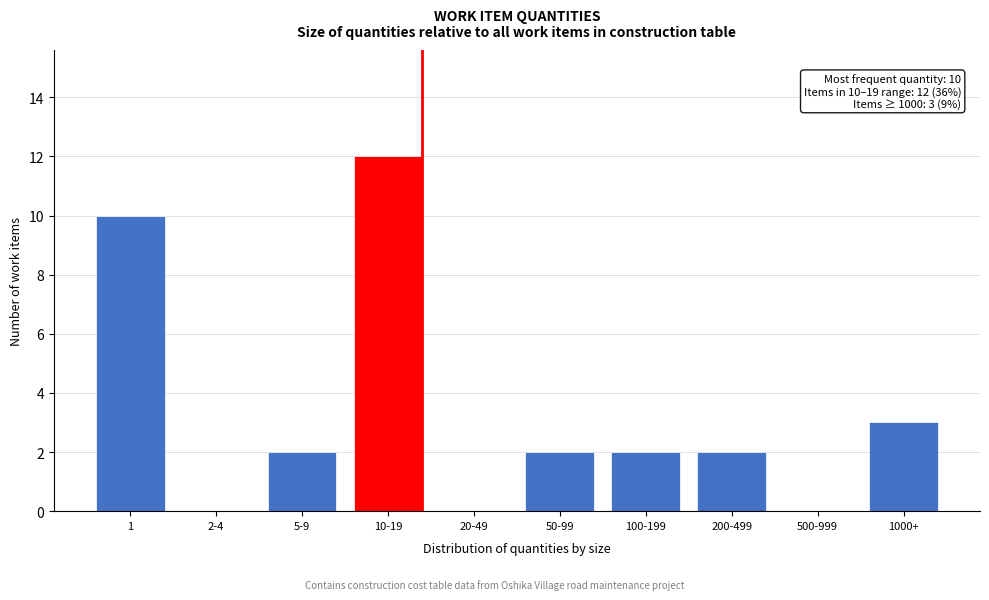

Reading left to right, extract all data points from this chart.

1=10	2-4=0	5-9=2	10-19=12	20-49=0	50-99=2	100-199=2	200-499=2	500-999=0	1000+=3